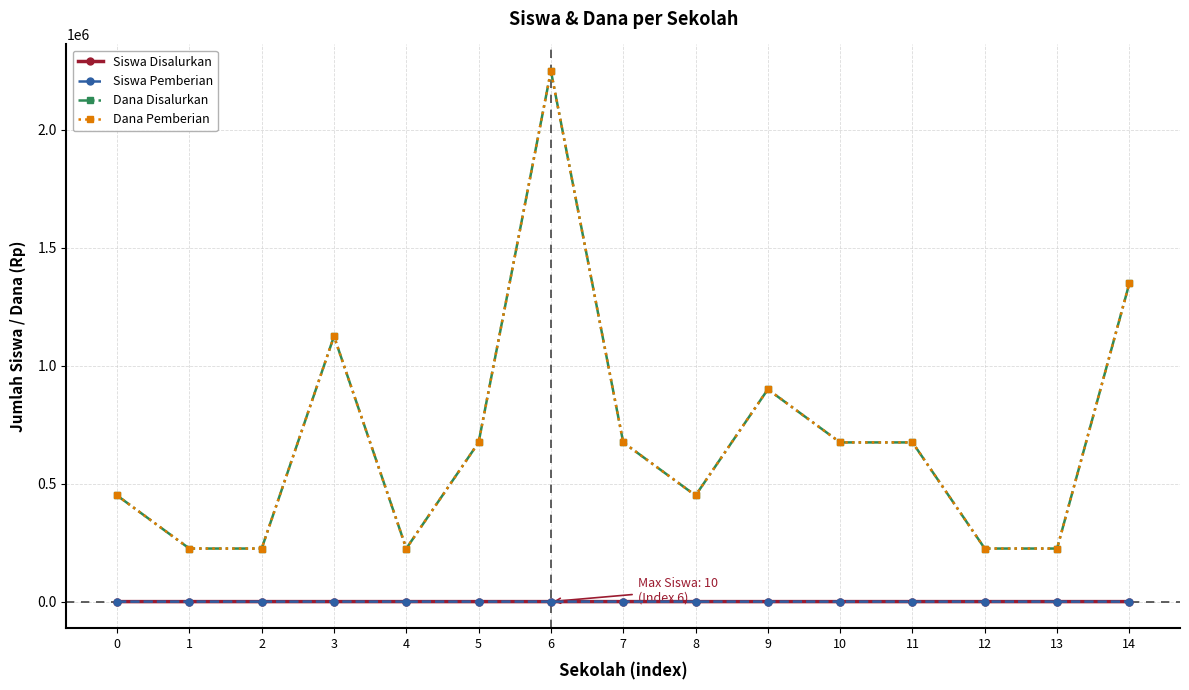

How many lines are shown in the chart?

4